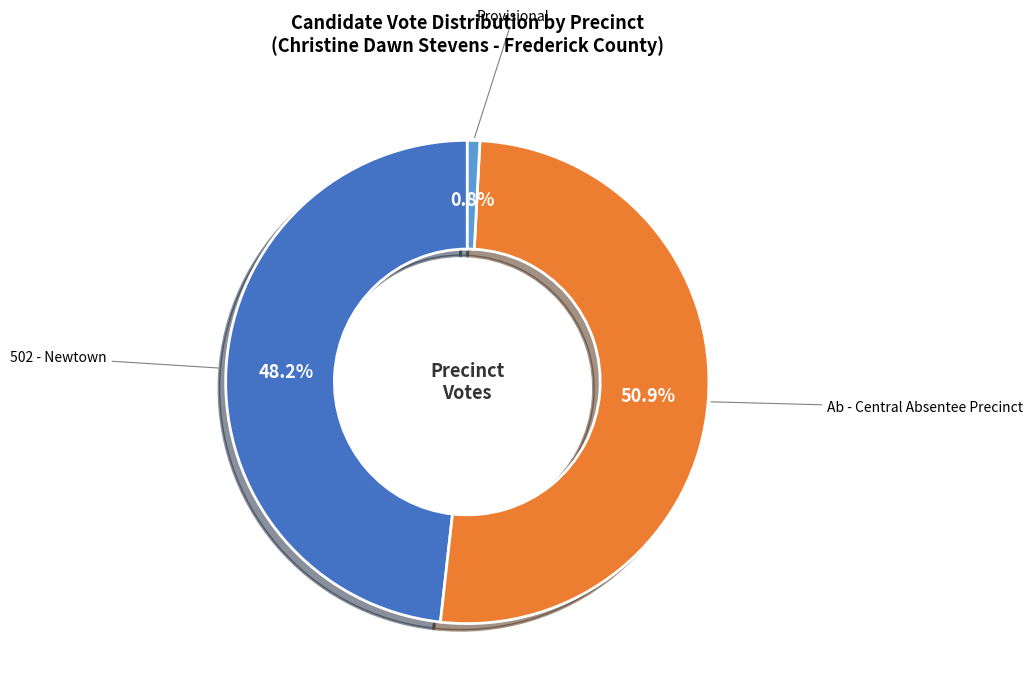

What is the total percentage of 502 - Newtown and Ab - Central Absentee Precinct?

99.2%